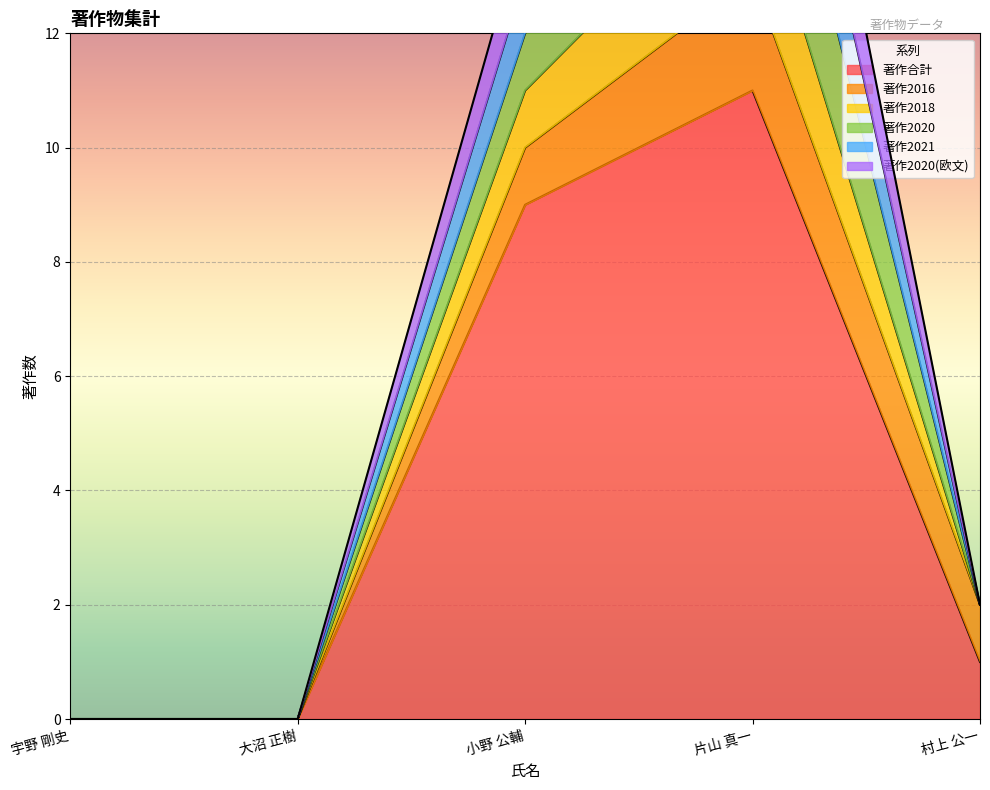

Where is 著作2020(欧文) nearest to the value 9?

小野 公輔